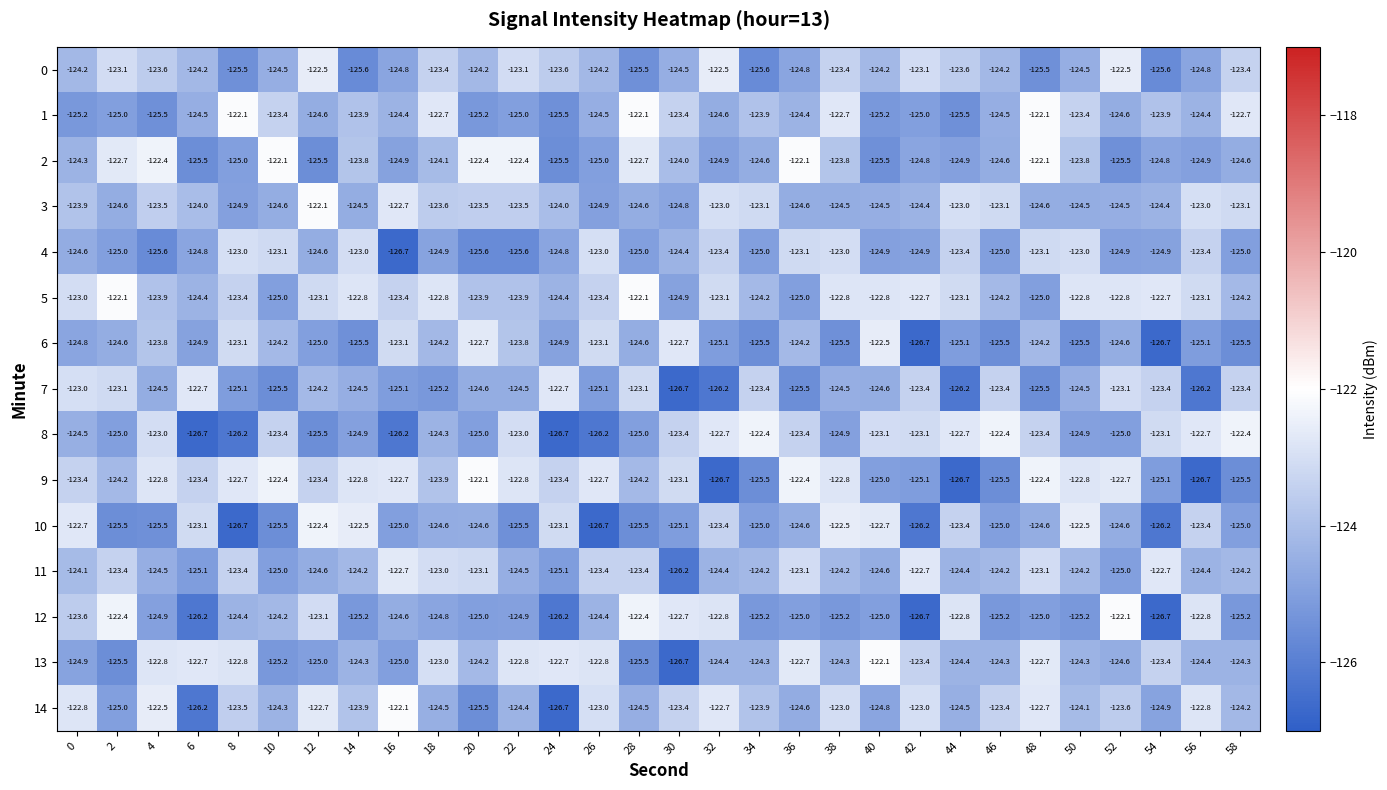

Where does the 13 series first go above -124?

4